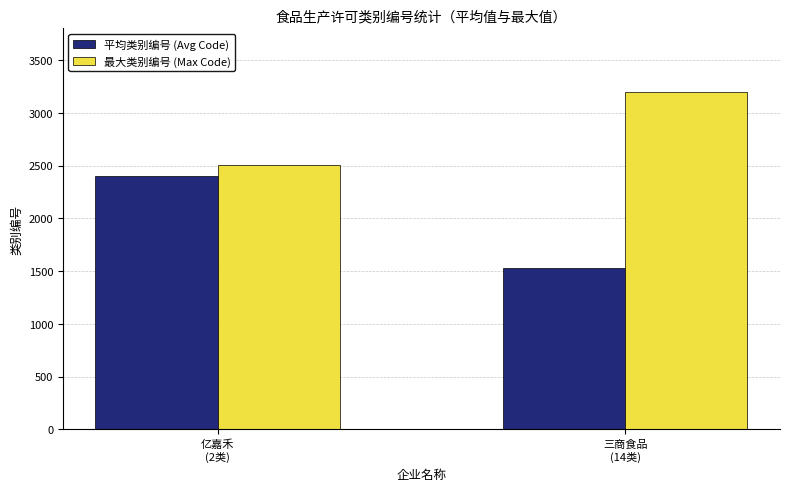

Rank the series at 三商食品
(14类) from highest to lowest value.

最大类别编号 (Max Code), 平均类别编号 (Avg Code)